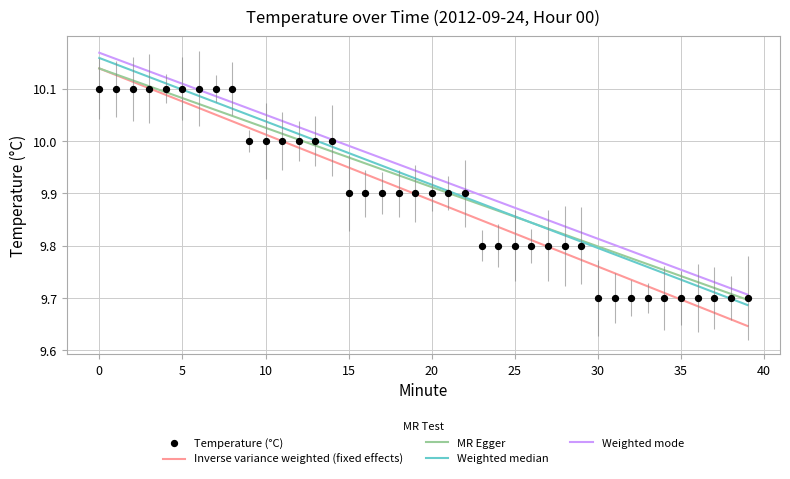

What is the change in value from 19 to 32?

-0.2